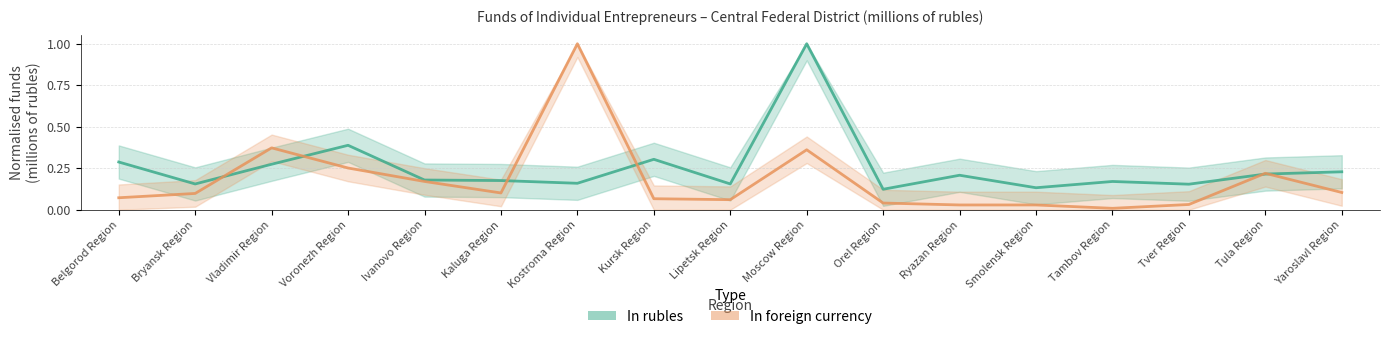

Reading right to left, list all the values displayed in this chart.

in rubles: Yaroslavl Region=0.2	Tula Region=0.2	Tver Region=0.2	Tambov Region=0.2	Smolensk Region=0.1	Ryazan Region=0.2	Orel Region=0.1	Moscow Region=1.0	Lipetsk Region=0.2	Kursk Region=0.3	Kostroma Region=0.2	Kaluga Region=0.2	Ivanovo Region=0.2	Voronezh Region=0.4	Vladimir Region=0.3	Bryansk Region=0.2	Belgorod Region=0.3
in foreign currency: Yaroslavl Region=0.1	Tula Region=0.2	Tver Region=0.0	Tambov Region=0.0	Smolensk Region=0.0	Ryazan Region=0.0	Orel Region=0.0	Moscow Region=0.4	Lipetsk Region=0.1	Kursk Region=0.1	Kostroma Region=1.0	Kaluga Region=0.1	Ivanovo Region=0.2	Voronezh Region=0.3	Vladimir Region=0.4	Bryansk Region=0.1	Belgorod Region=0.1